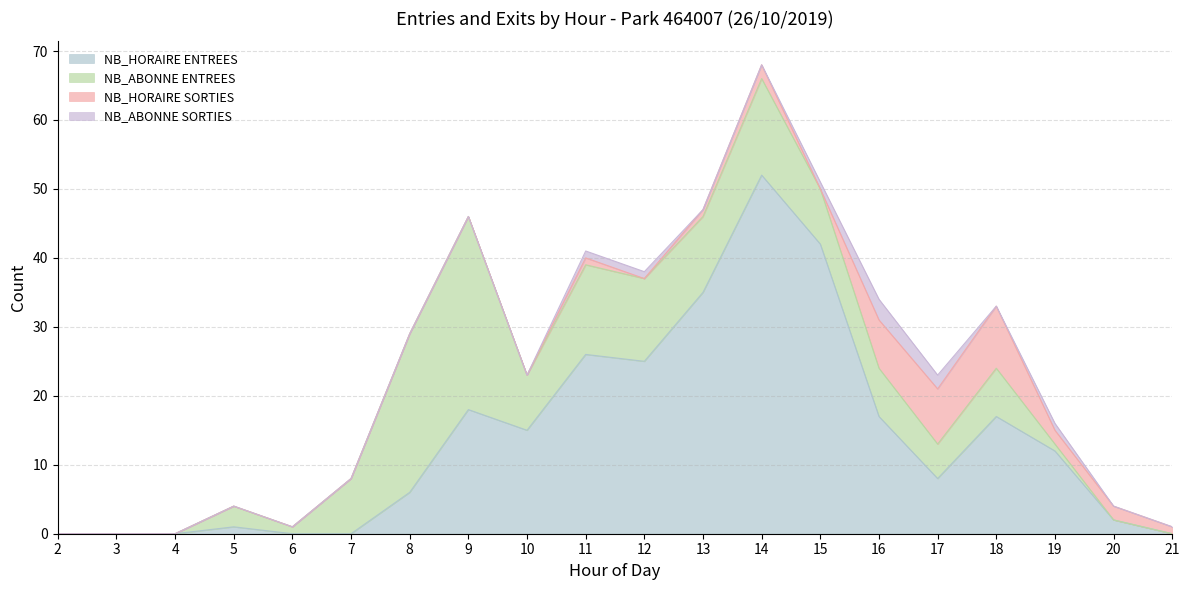

Which has a higher value, 7 or 19?

19